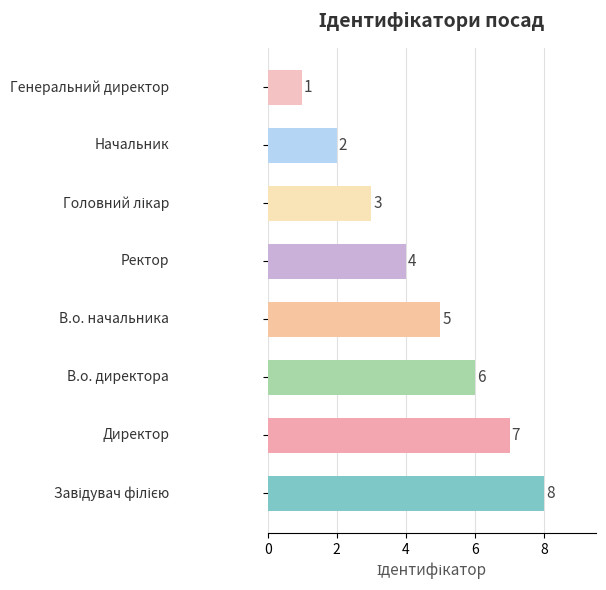

Reading bottom to top, list all the values displayed in this chart.

8	7	6	5	4	3	2	1